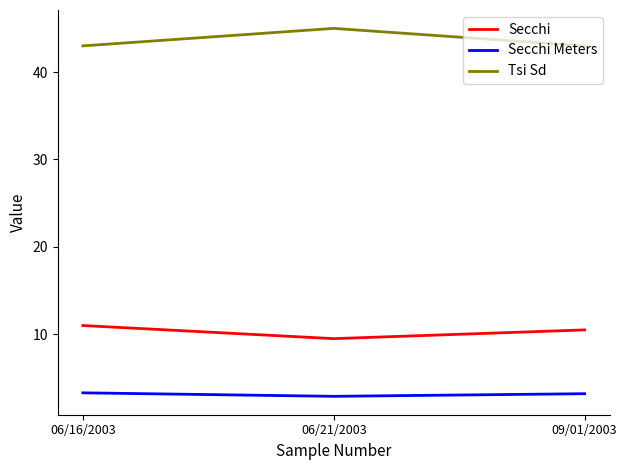

What position from the left is 06/21/2003?

2